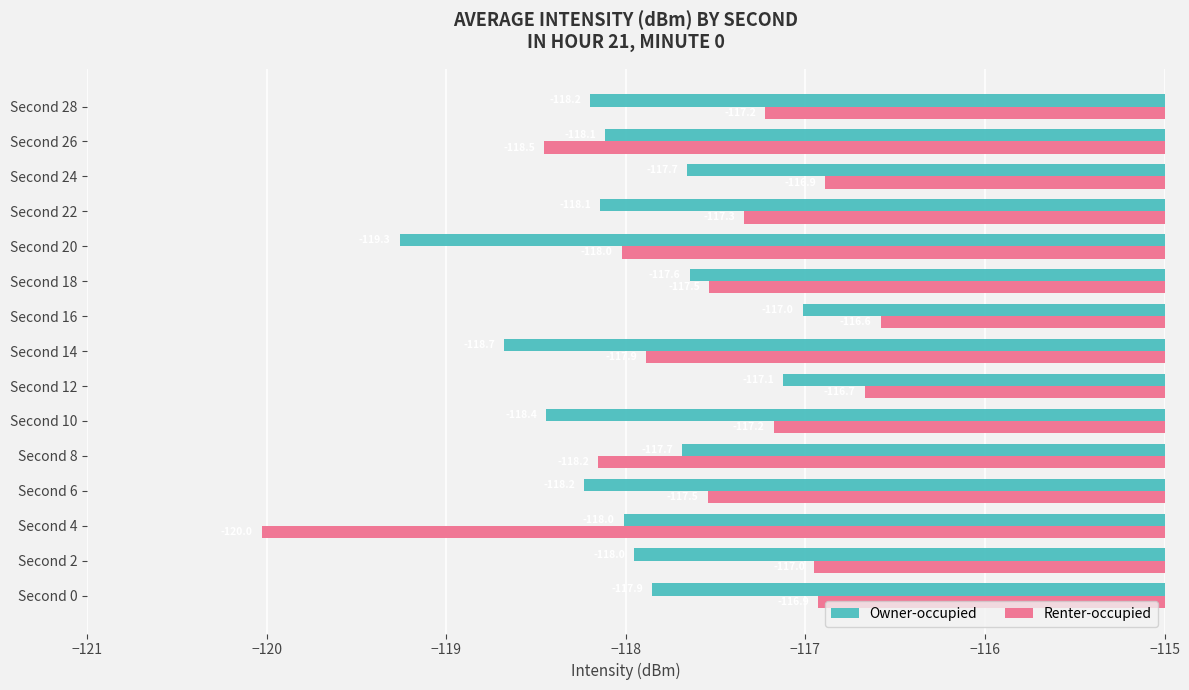

The Owner-occupied series shows -33.0 at Second 22. True or false?

False